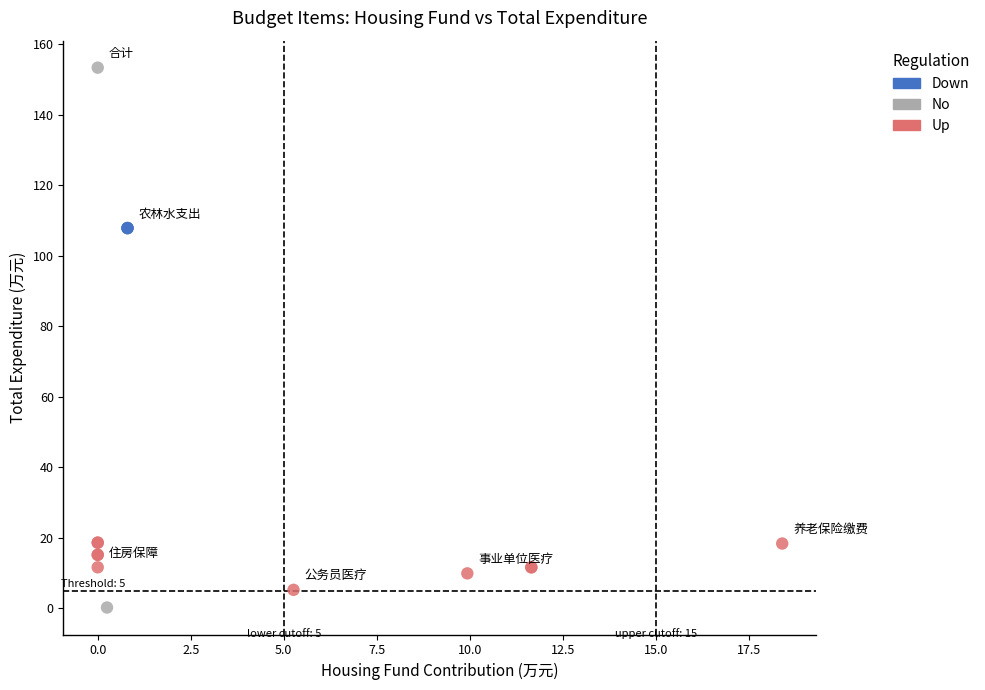

What are all the series names shown in the legend?

Down, No, Up